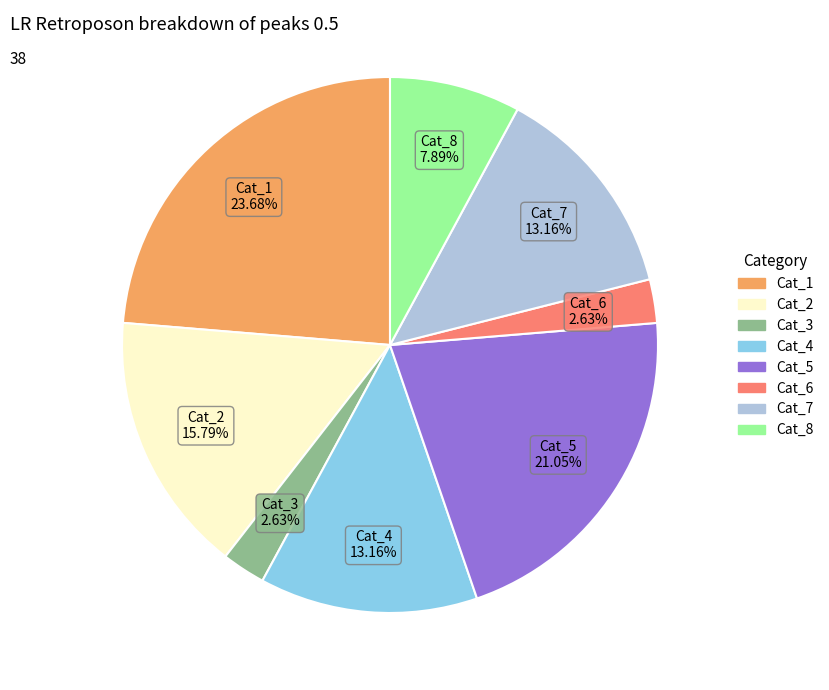

What is the largest slice in the pie chart?

Cat_1